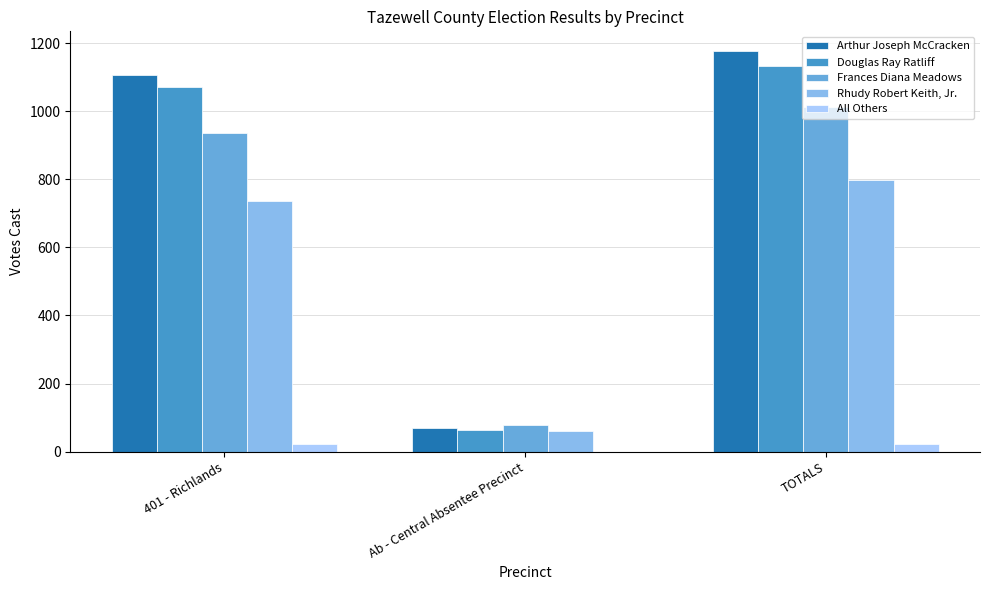

The Arthur Joseph McCracken series shows 1756 at TOTALS. True or false?

False